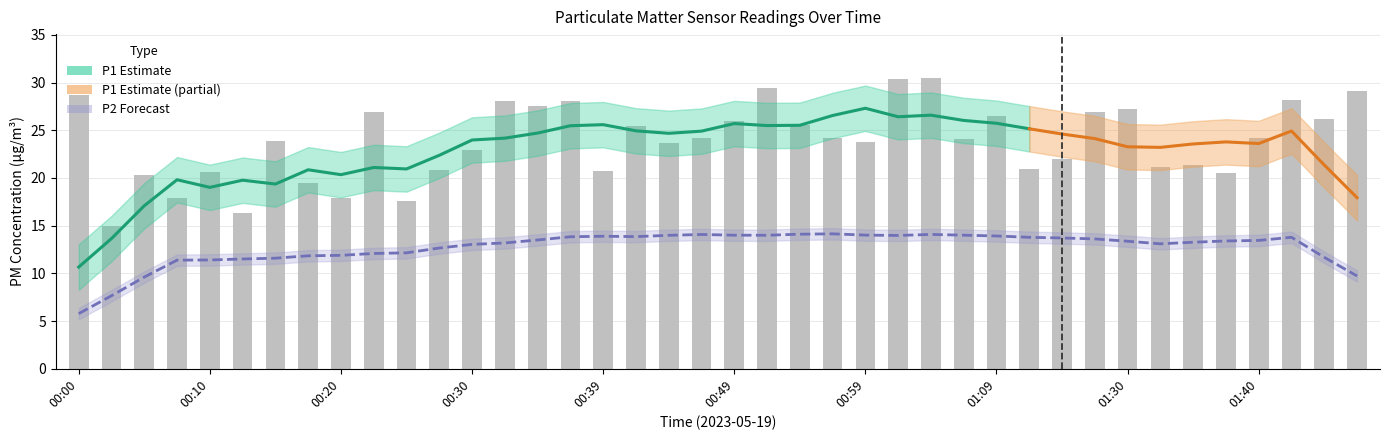

List the labels in order of value, smallest first.

00:03, 00:13, 00:25, 00:20, 00:08, 00:17, 00:05, 01:38, 00:10, 00:39, 00:27, 01:11, 01:33, 01:35, 01:14, 00:30, 00:44, 00:59, 00:15, 01:06, 01:40, 00:47, 00:56, 00:42, 00:54, 00:49, 01:45, 01:09, 00:22, 01:22, 01:30, 00:35, 00:37, 00:32, 01:43, 00:00, 01:48, 00:52, 01:01, 01:04